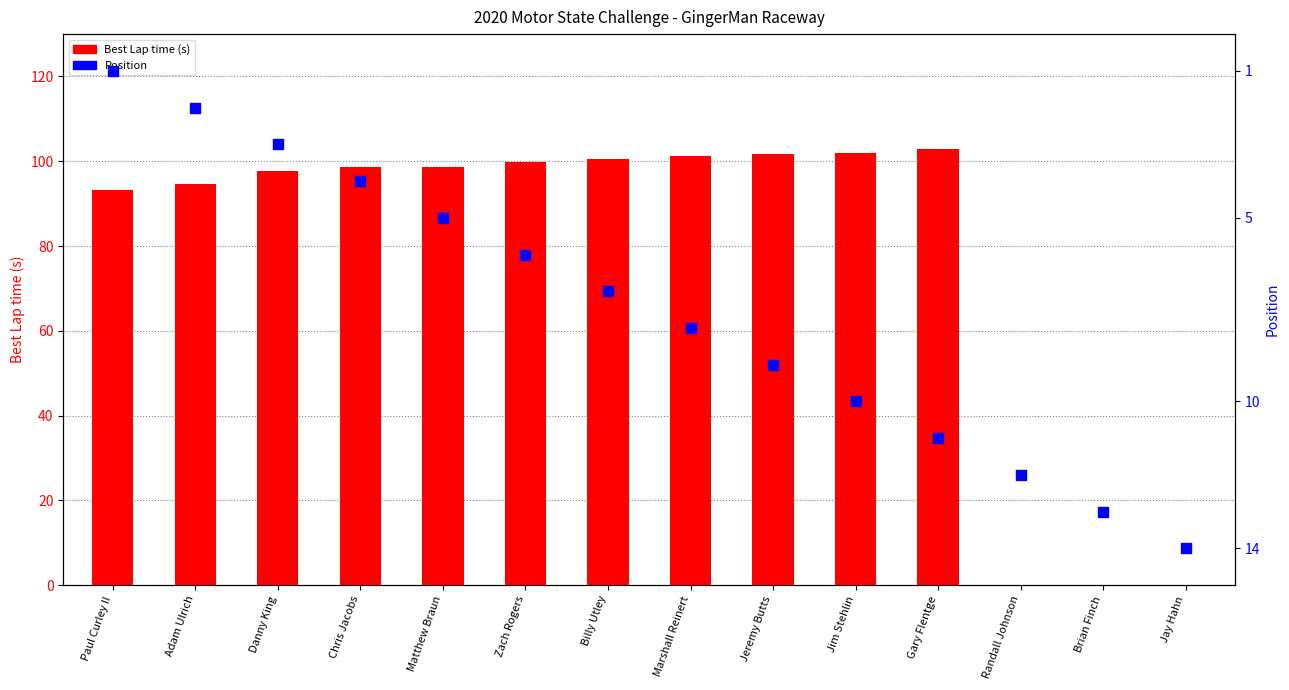

Which series contains the lowest Y value?

Best Lap time